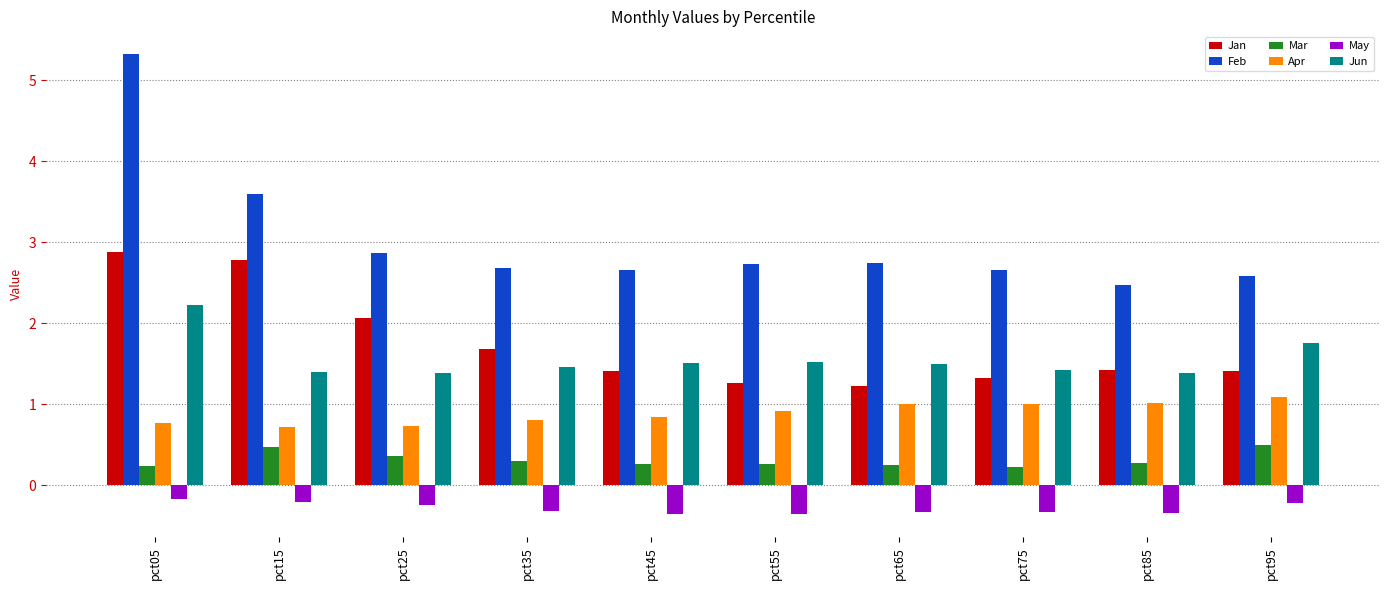

What is the average value of the Jan series?

1.7